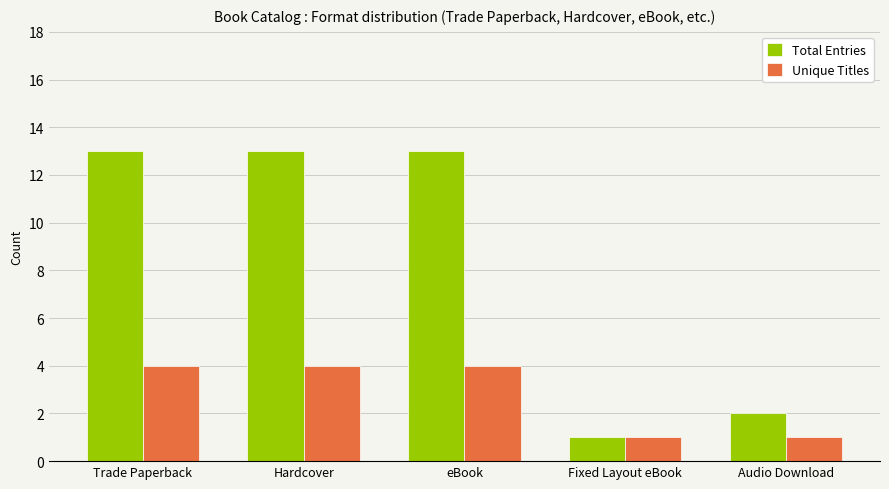

What is the label of the 3rd bar from the right?

eBook